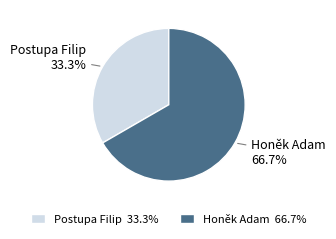

Is Honěk Adam the majority of the pie?

Yes